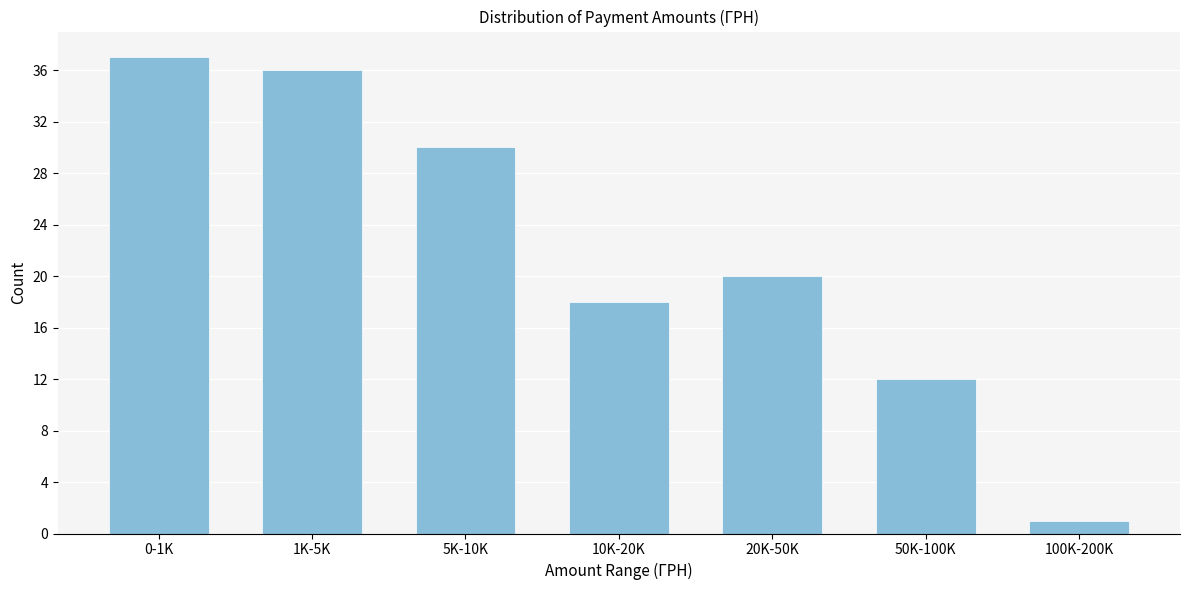

Reading right to left, list all the values displayed in this chart.

1	12	20	18	30	36	37